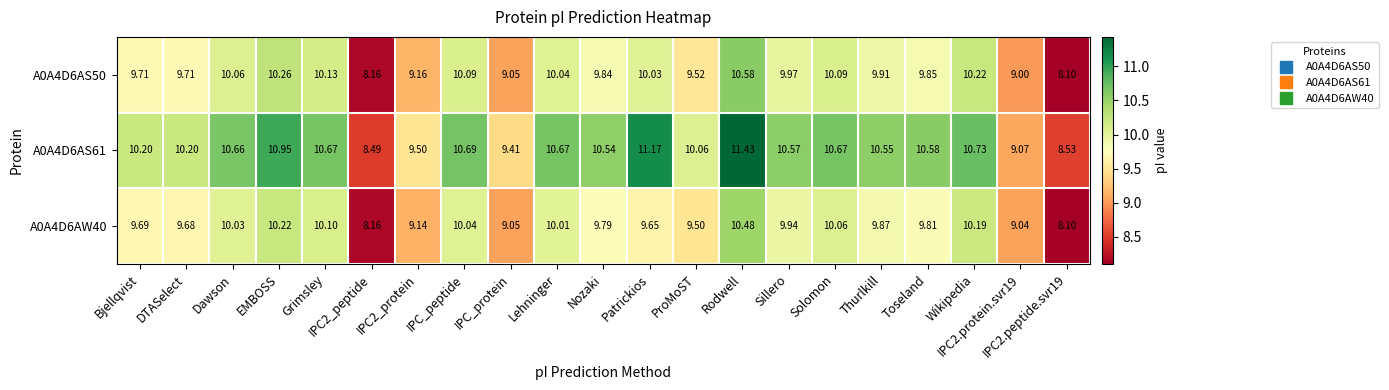

Rank the series by their maximum value, from highest to lowest.

A0A4D6AS61, A0A4D6AS50, A0A4D6AW40